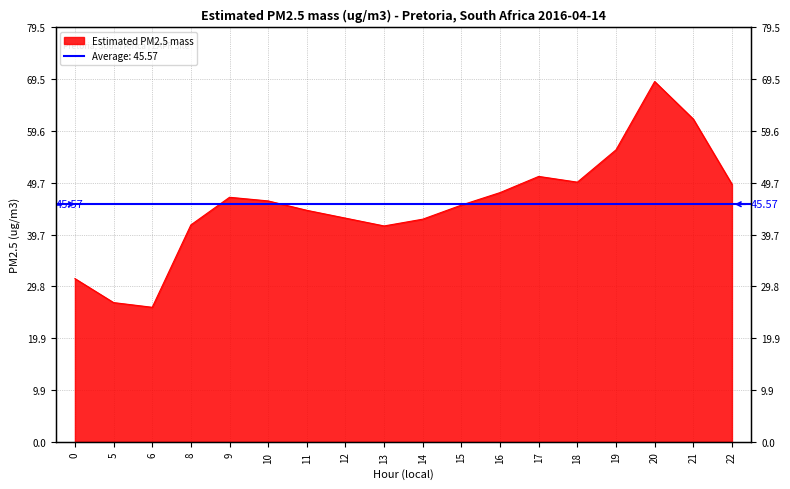

Approximately how many times larger is the value at 21 compared to 16?

1.3